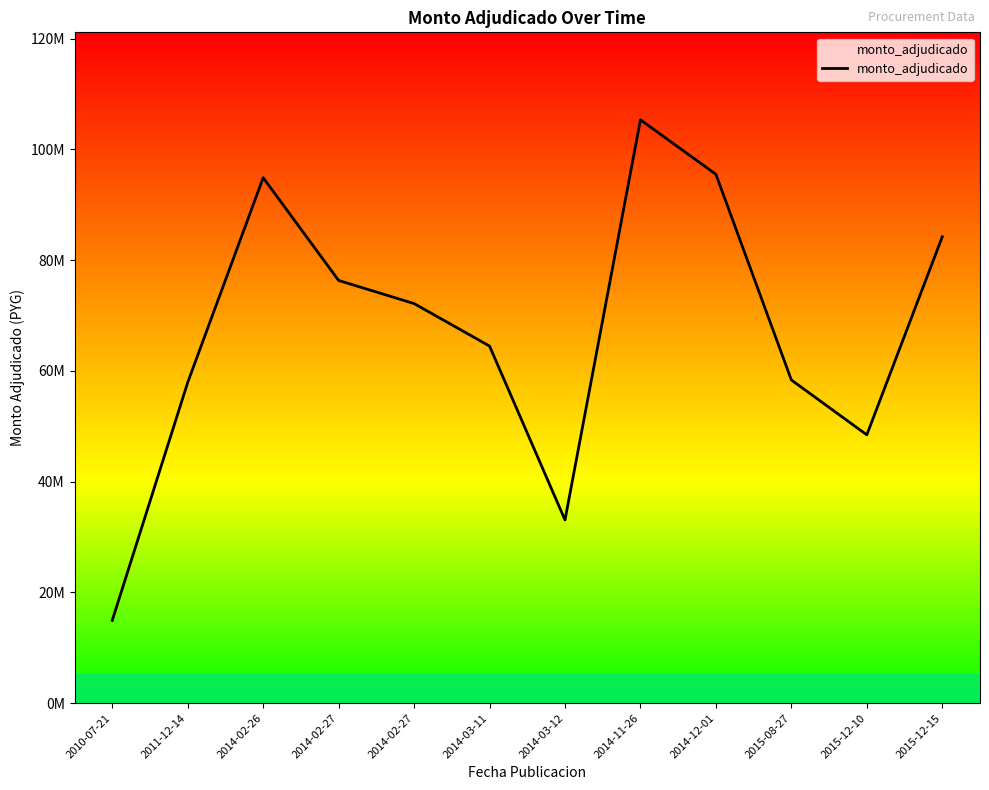

Reading right to left, what are all the values shown in this chart?

84221000	48451400	58357200	95510000	105350000	33076600	64485000	72160912	76336184	94893044	57915500	14939600